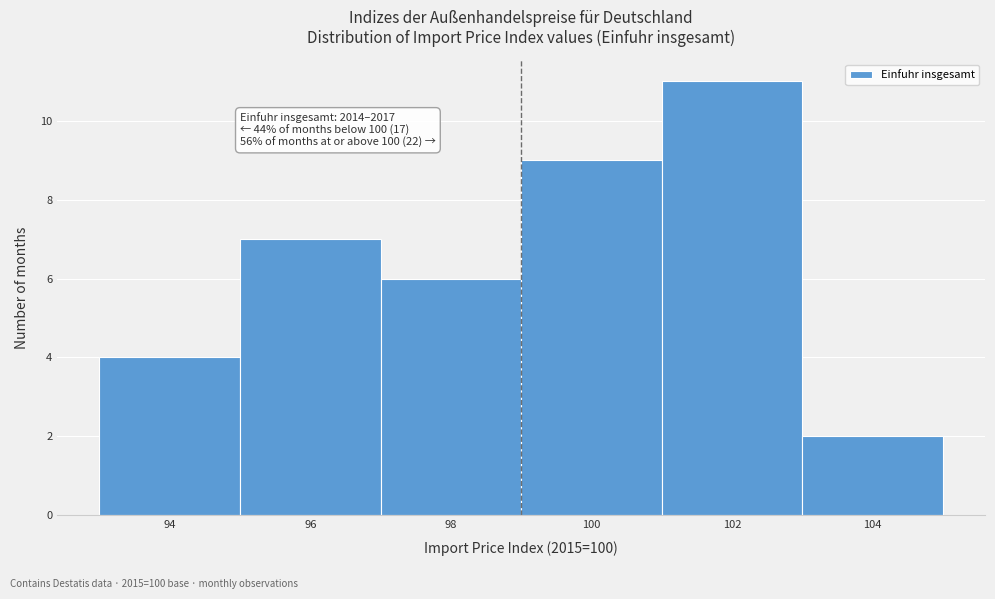

Reading right to left, extract all data points from this chart.

104=2	102=11	100=9	98=6	96=7	94=4